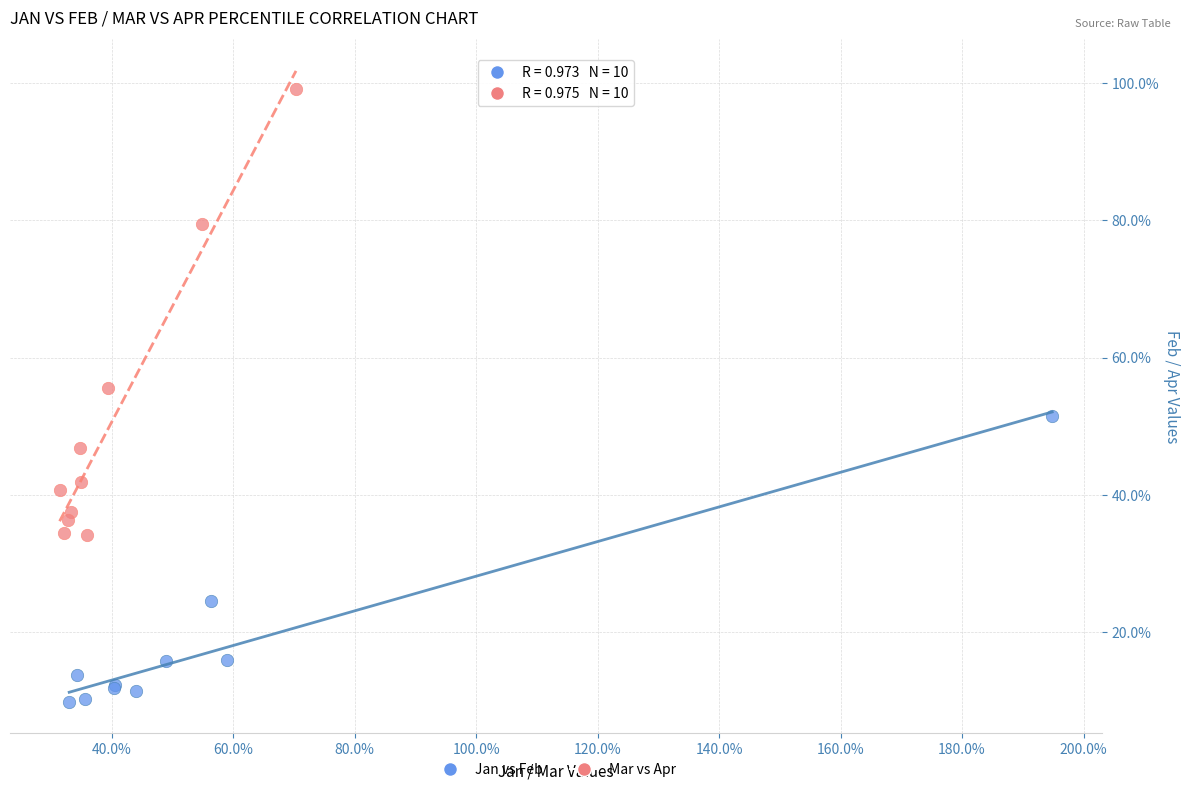

What are all the series names shown in the legend?

Jan vs Feb, Mar vs Apr